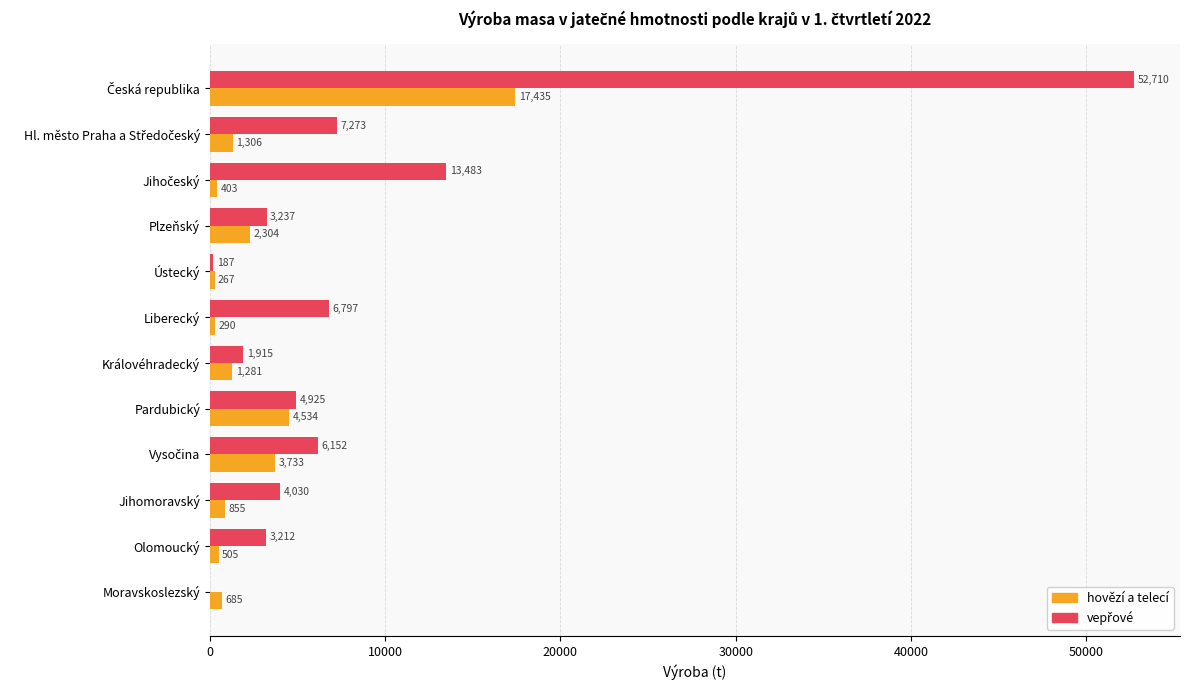

Is it true that hovězí a telecí equals 2303.5 at Plzeňský?

True